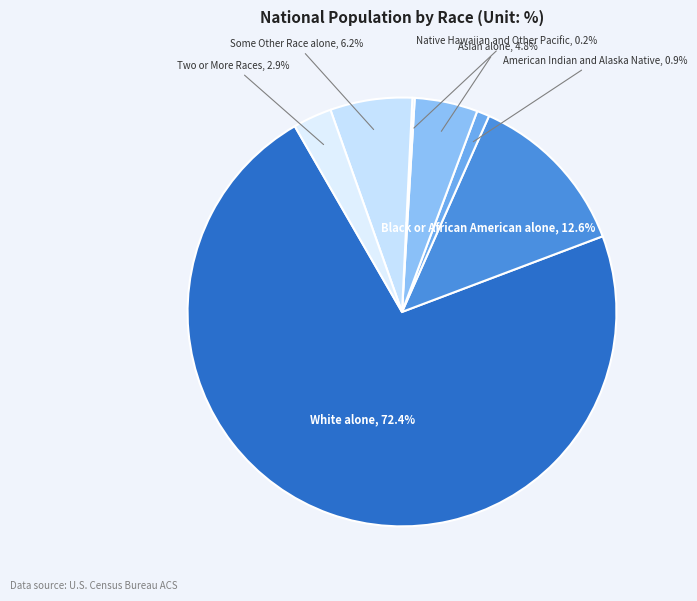

What percentage is the Asian alone slice, to the nearest percent?

5%